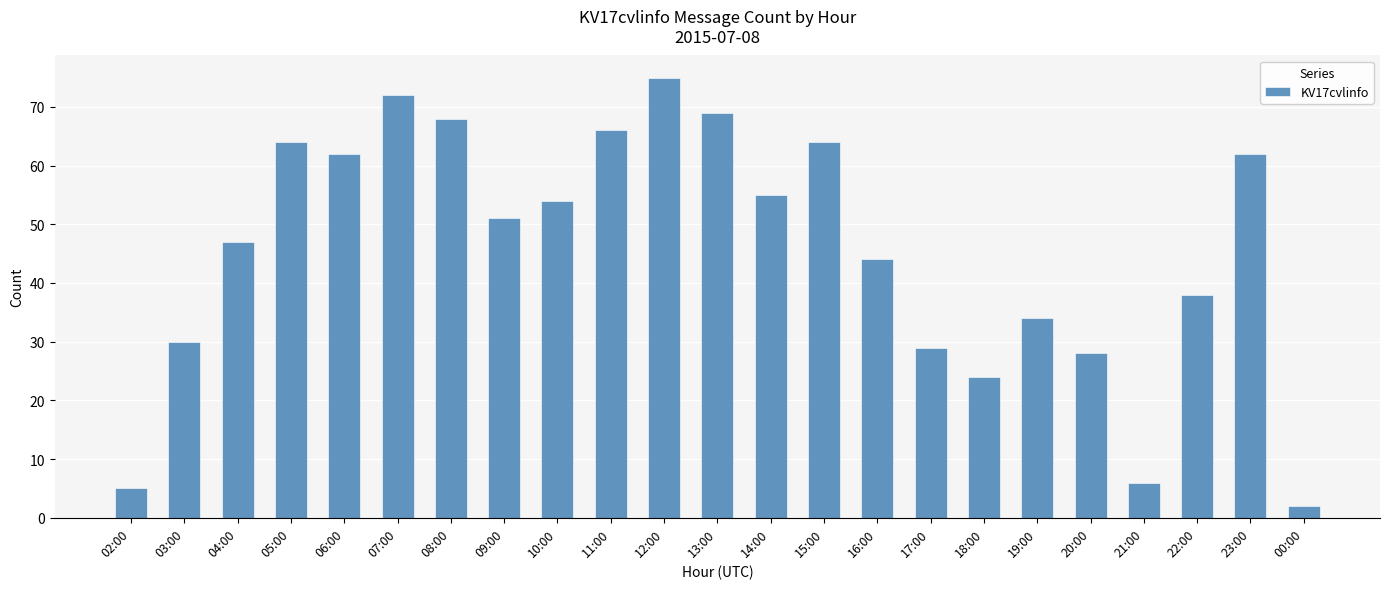

What is the value of the 9th bar from the left?

54